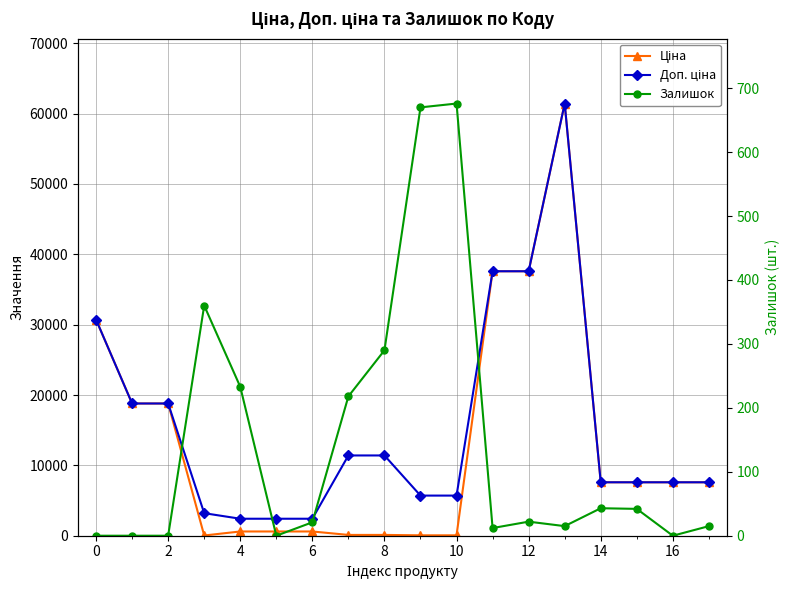

Between 10 and 16, which series saw the biggest shift?

Ціна